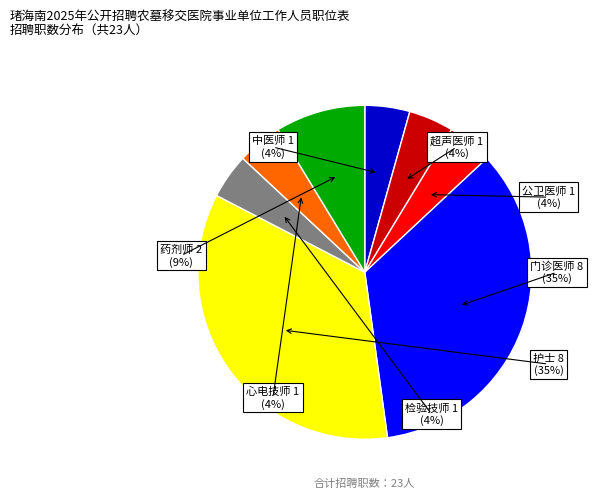

Which category has the smallest portion of the pie?

中医师 1